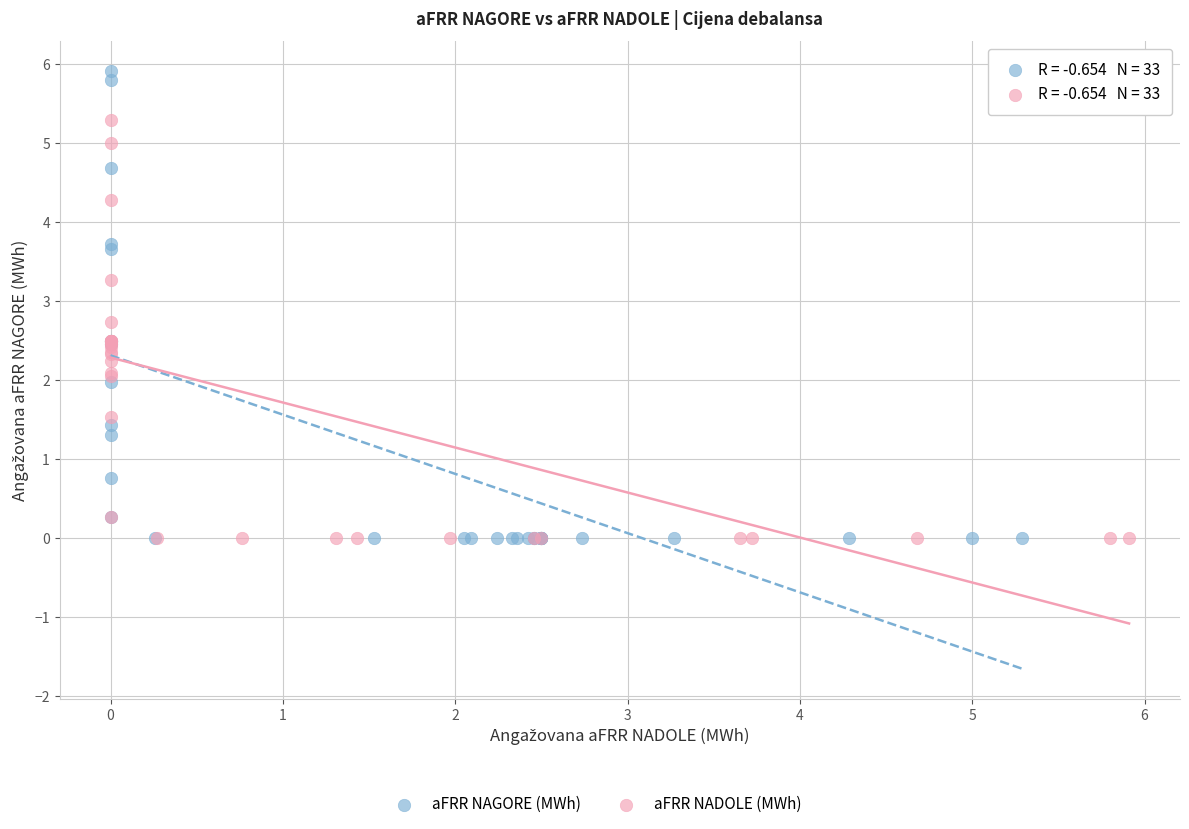

Which series has the largest Y range (max minus min)?

aFRR NAGORE (MWh)